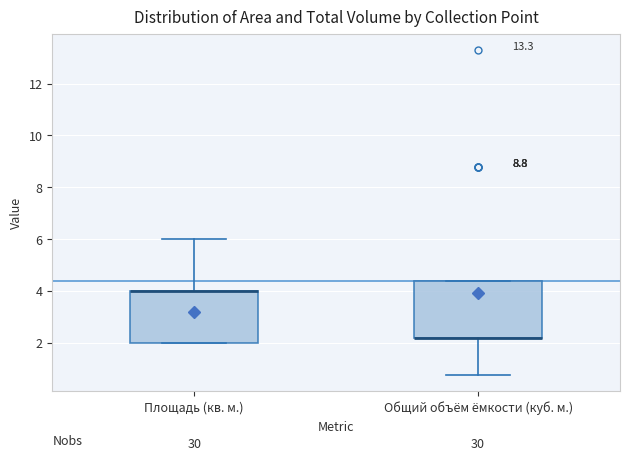

Reading left to right, transcribe this box plot: for each box, give where its median line is, the range the box spans, and where its two whiskers end, as read against the y-axis. The values are not printed on the chart, so give them approximately, as read against the axis.

Площадь (кв. м.): median 4.0 (drawn on the box's upper edge), box 2.0 to 4.0, whiskers 2.0 to 6.0
Общий объём ёмкости (куб. м.): median 2.2 (drawn on the box's lower edge), box 2.2 to 4.4, whiskers 0.8 to 4.4